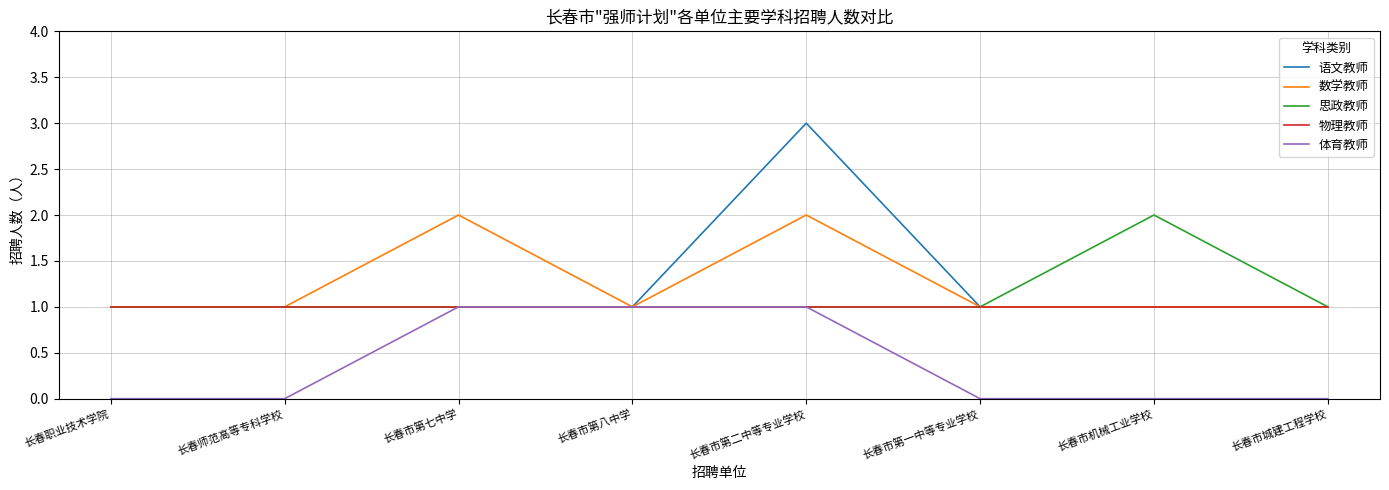

The 语文教师 series shows 3 at 长春市第二中等专业学校. True or false?

True